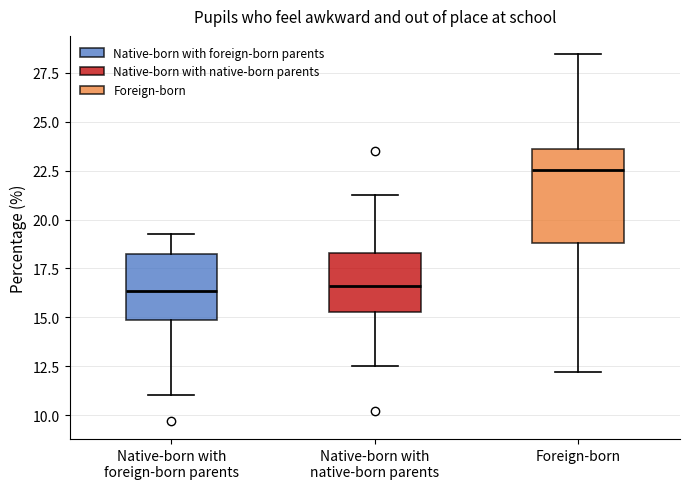

Reading left to right, read every box against the y-axis: the position of its median line, the range the box covers, and the ends of its whiskers. The values are not printed on the chart, so give them approximately, as read against the axis.

Native-born with foreign-born parents: median 16.5, box 15.0 to 18.5, whiskers 11.0 to 19.0
Native-born with native-born parents: median 16.5, box 15.5 to 18.5, whiskers 12.5 to 21.0
Foreign-born: median 22.5, box 19.0 to 23.5, whiskers 12.0 to 28.5